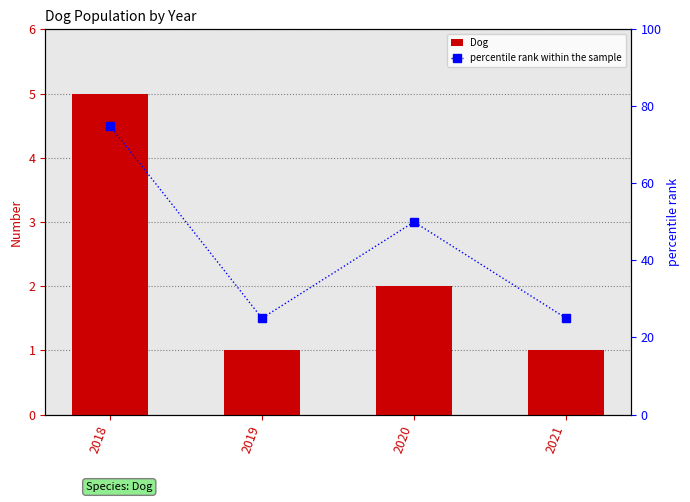

Which label corresponds to the largest value in the chart?

2018